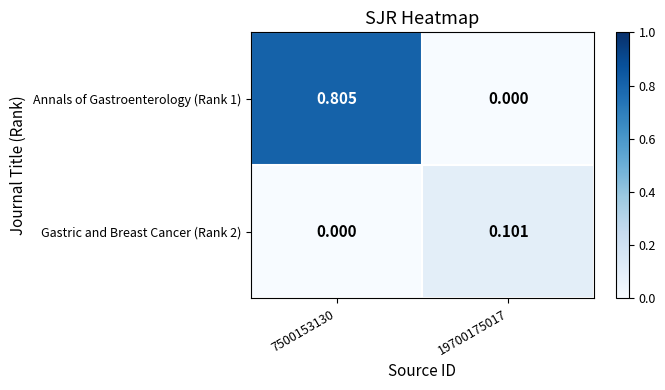

At which category is the sum across all series the highest?

7500153130